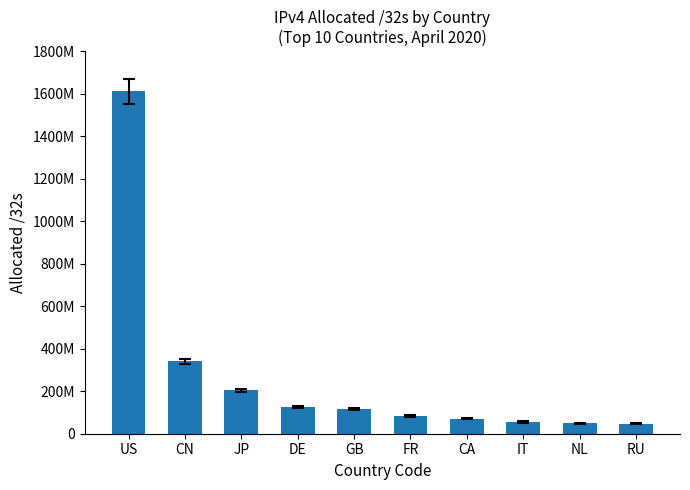

Does the chart contain any negative values?

No